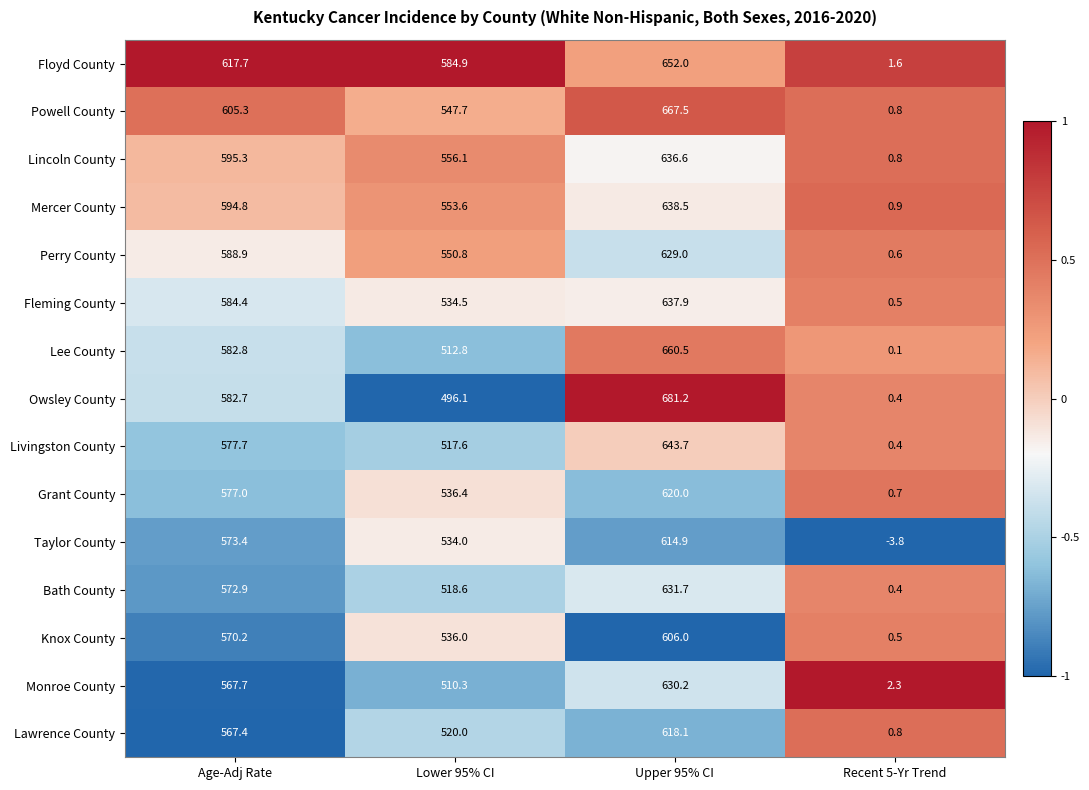

What is the difference between the maximum and minimum values in the Grant County series?

619.3